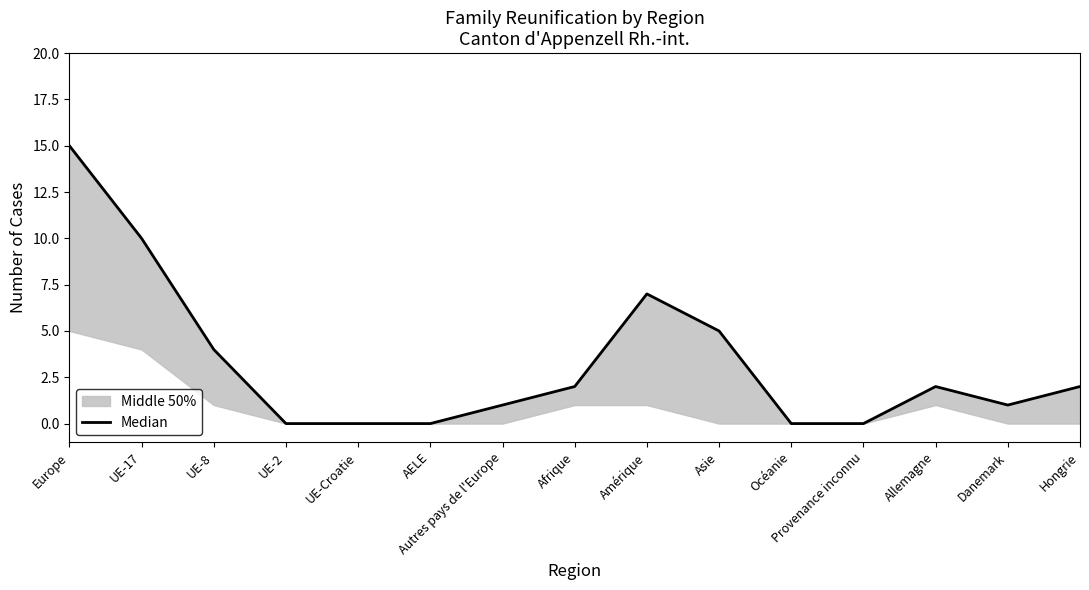

Is it true that the value at AELE is 0?

True